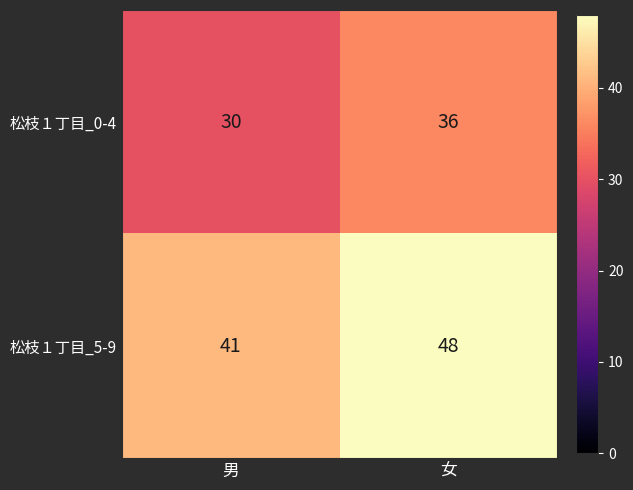

Rank the series by their maximum value, from lowest to highest.

松枝１丁目_0-4, 松枝１丁目_5-9